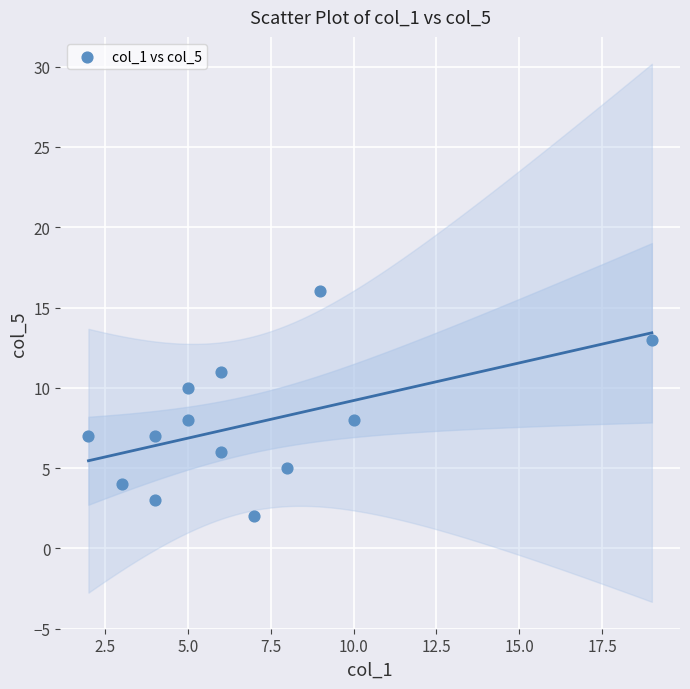

What is the range of X values (max minus min)?

17